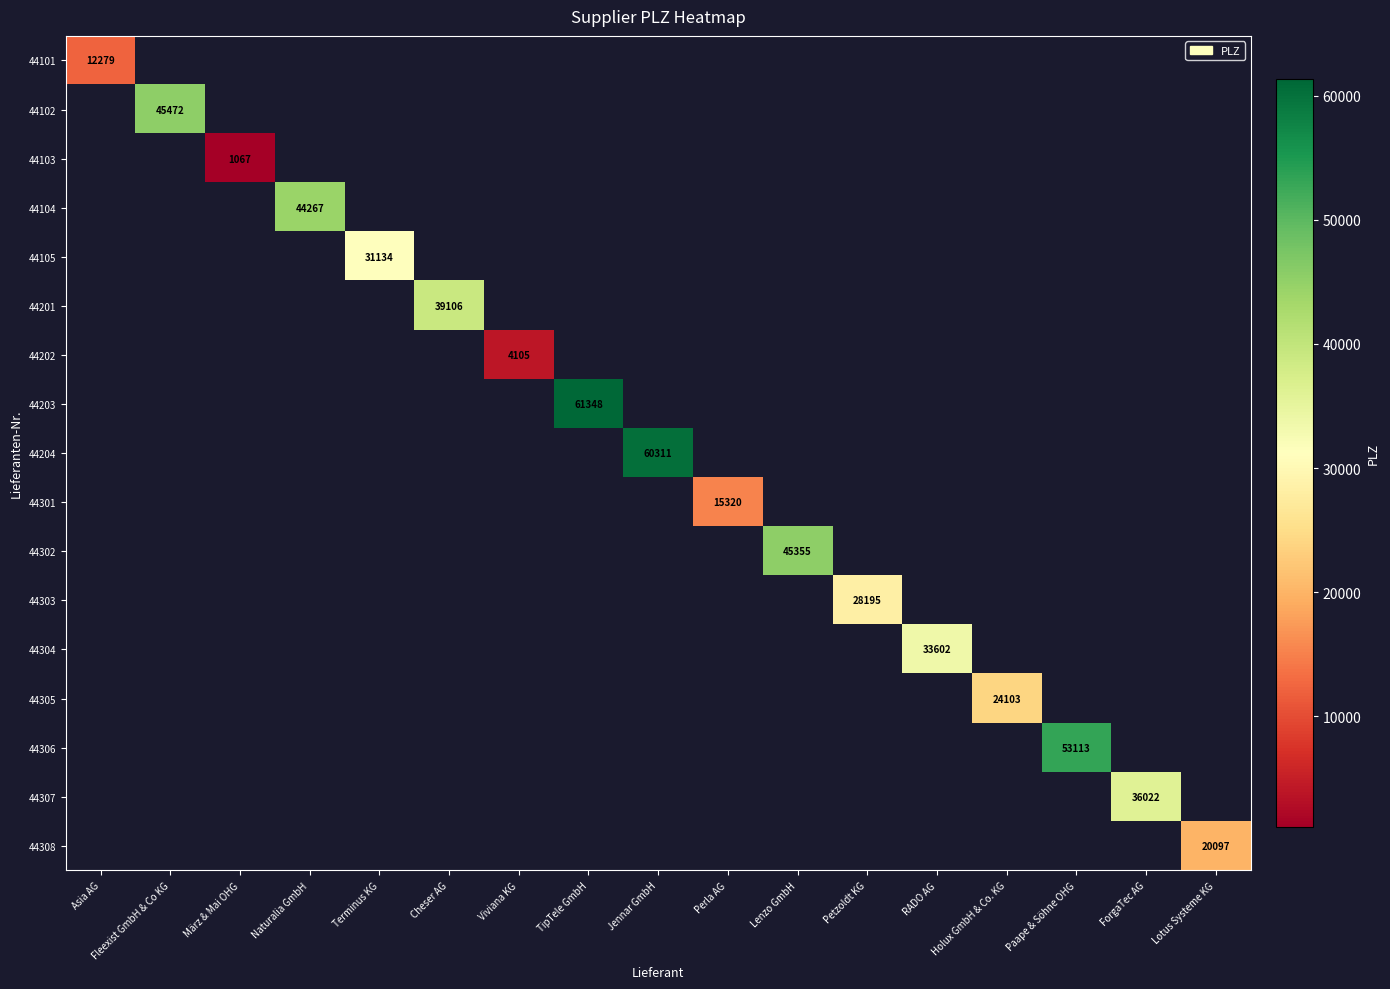

How many categories are shown in the chart?

17